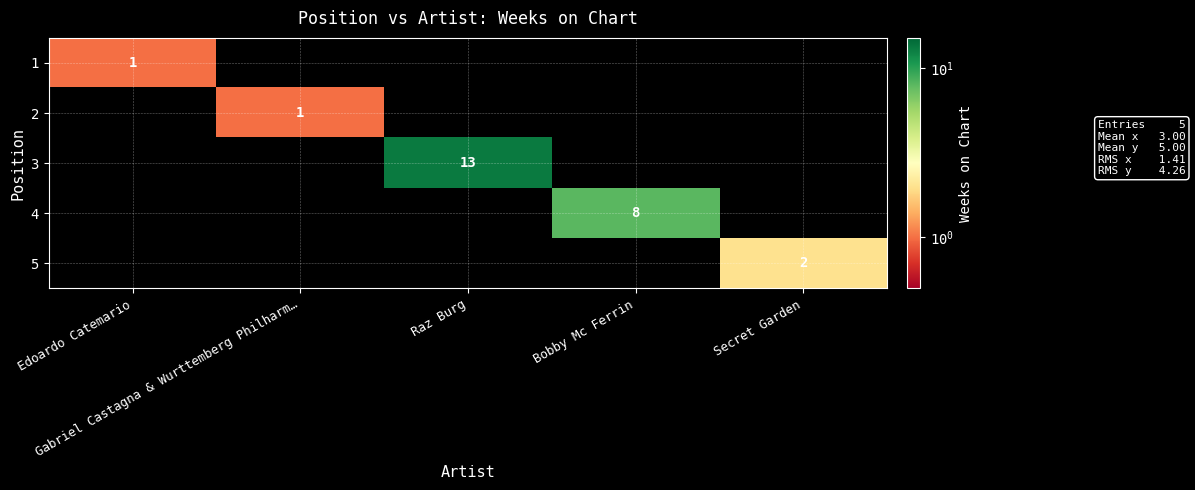

Rank the series by their maximum value, from highest to lowest.

3, 4, 5, 1, 2